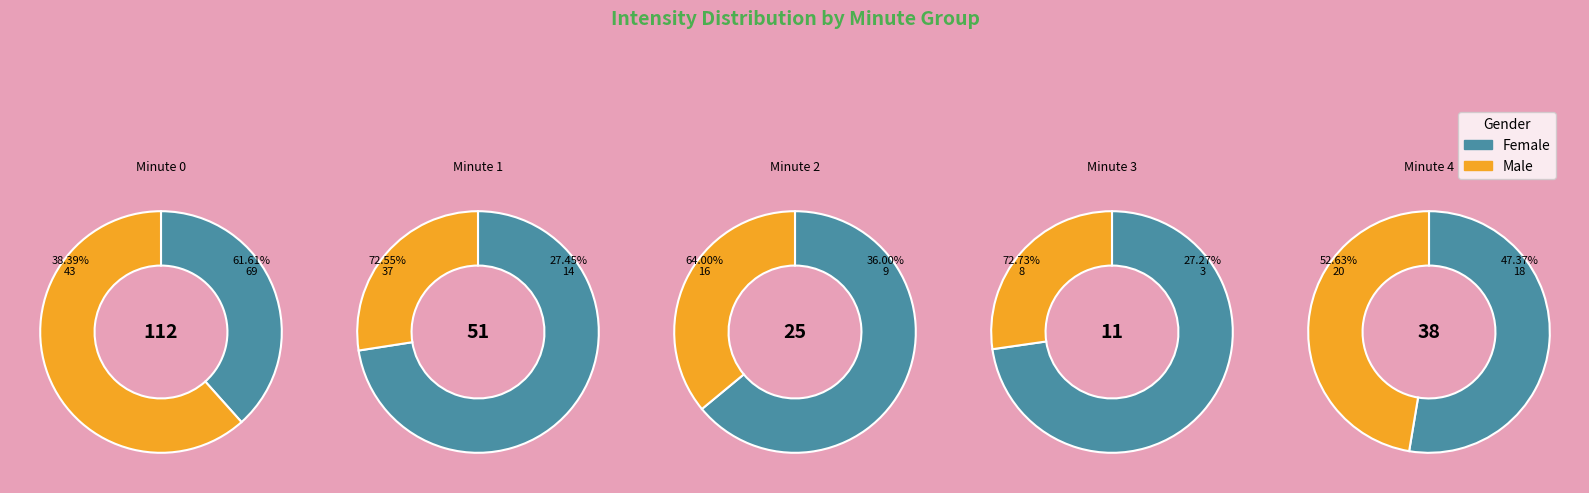

Count the number of slices in the pie.

5